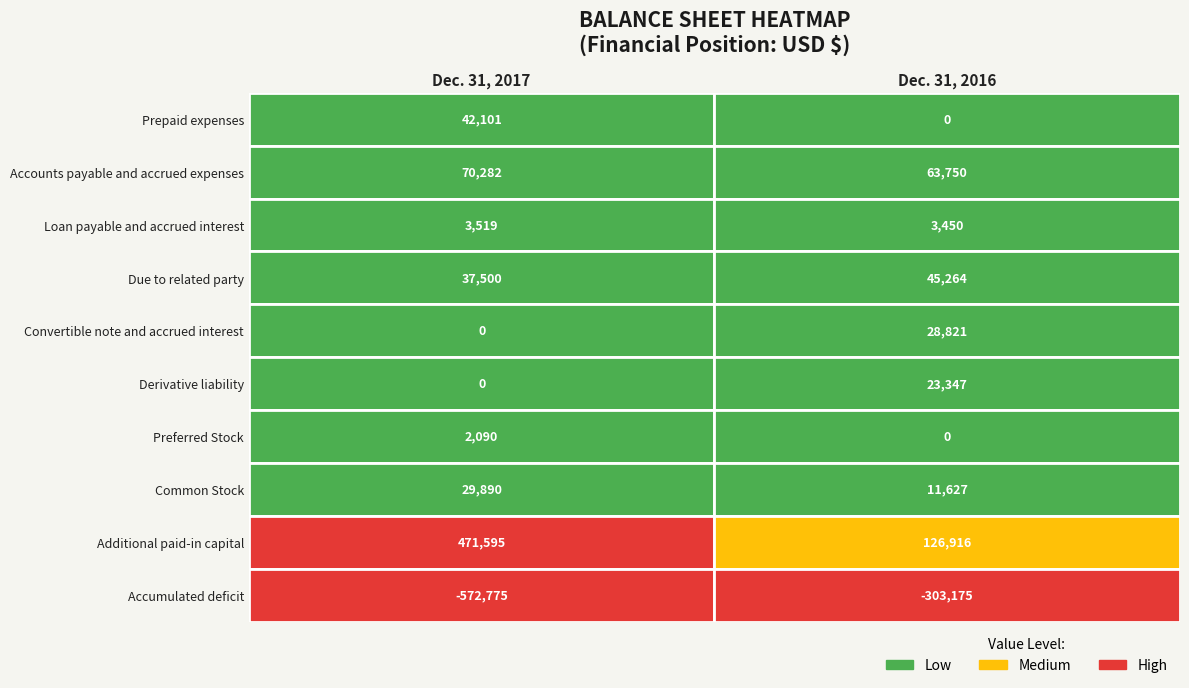

At which category is the sum across all series the highest?

Dec. 31, 2017